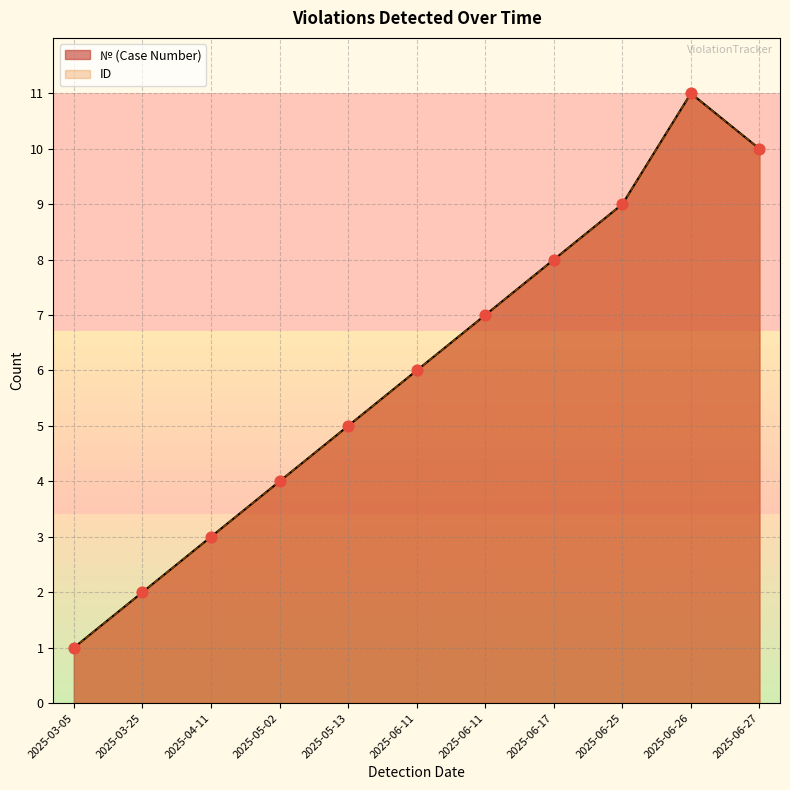

Which series reaches the minimum Y coordinate?

Cumulative Cases